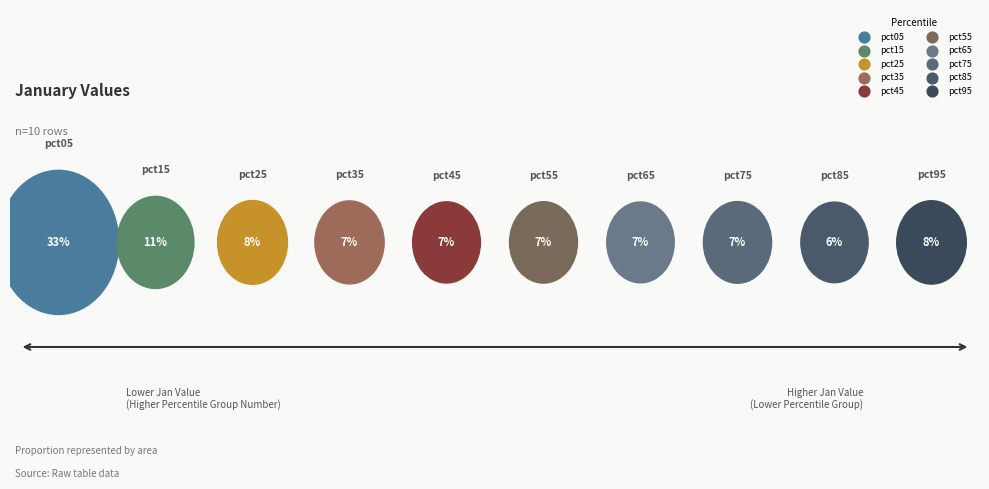

Is there any slice that represents more than half of the pie?

No